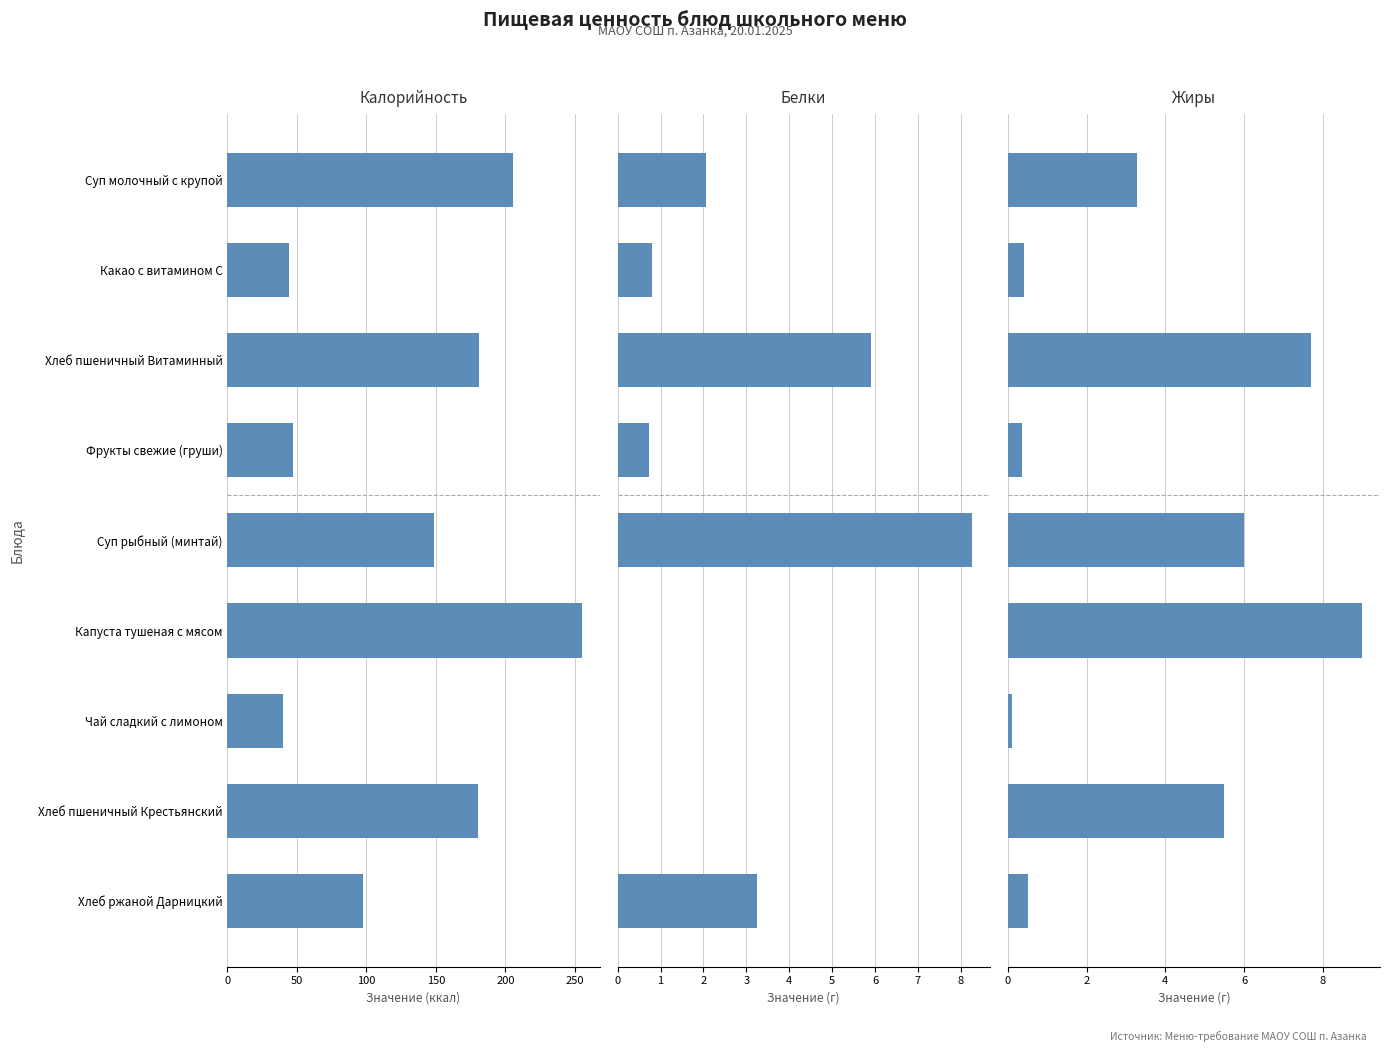

What value does the Жиры series have at Хлеб ржаной Дарницкий?

0.5